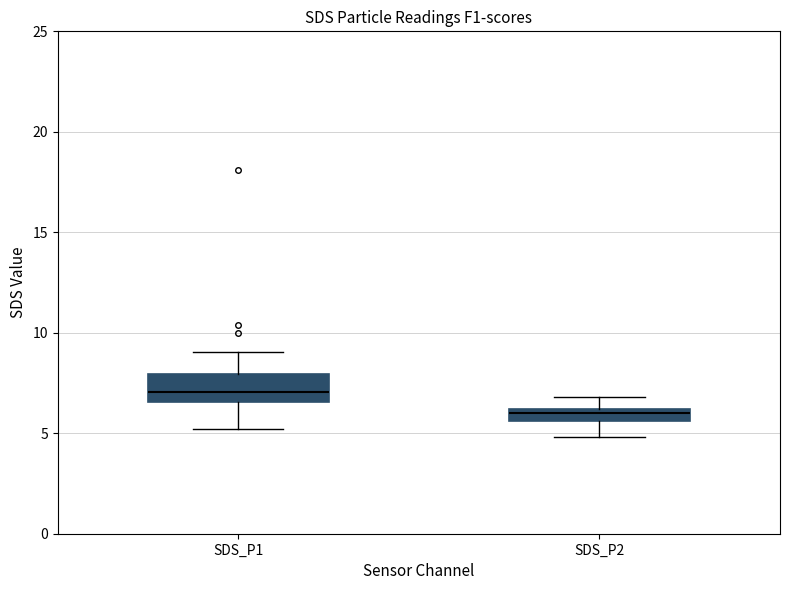

Which box's median line is the highest?

SDS_P1